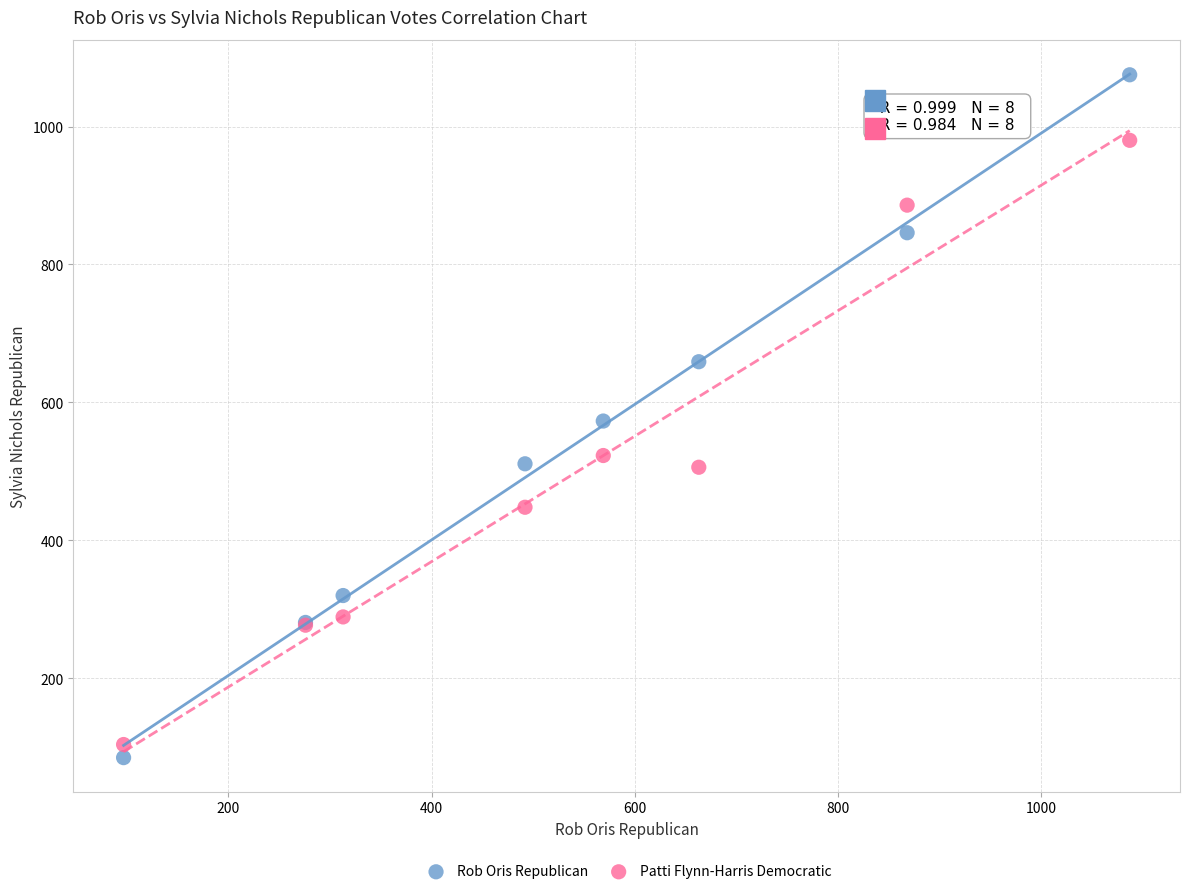

What are all the series names shown in the legend?

Rob Oris Republican, Patti Flynn-Harris Democratic